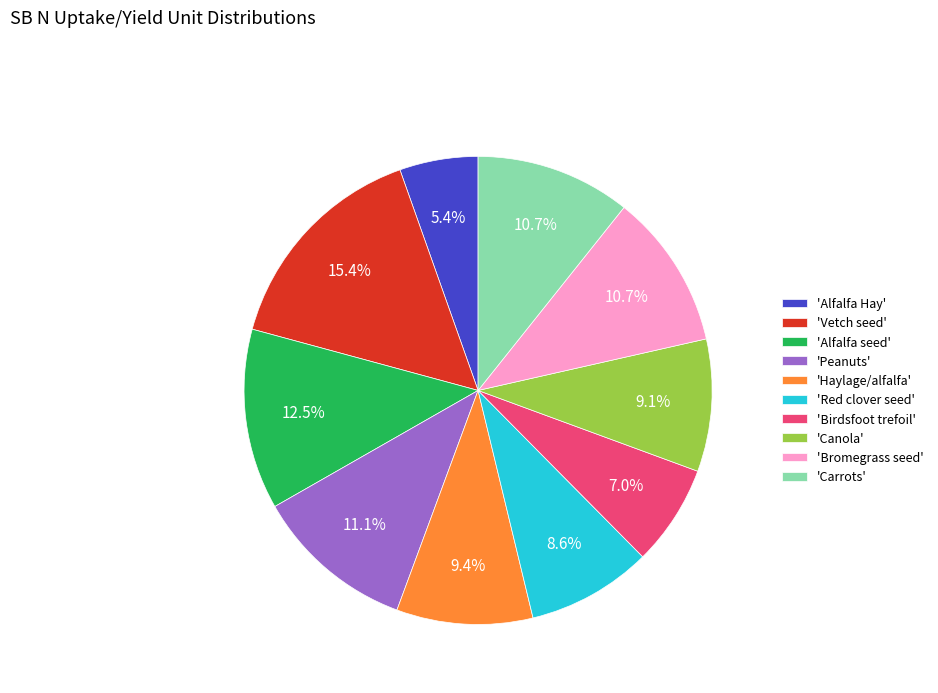

What is the total percentage of 'Alfalfa Hay' and 'Peanuts'?

16.5%